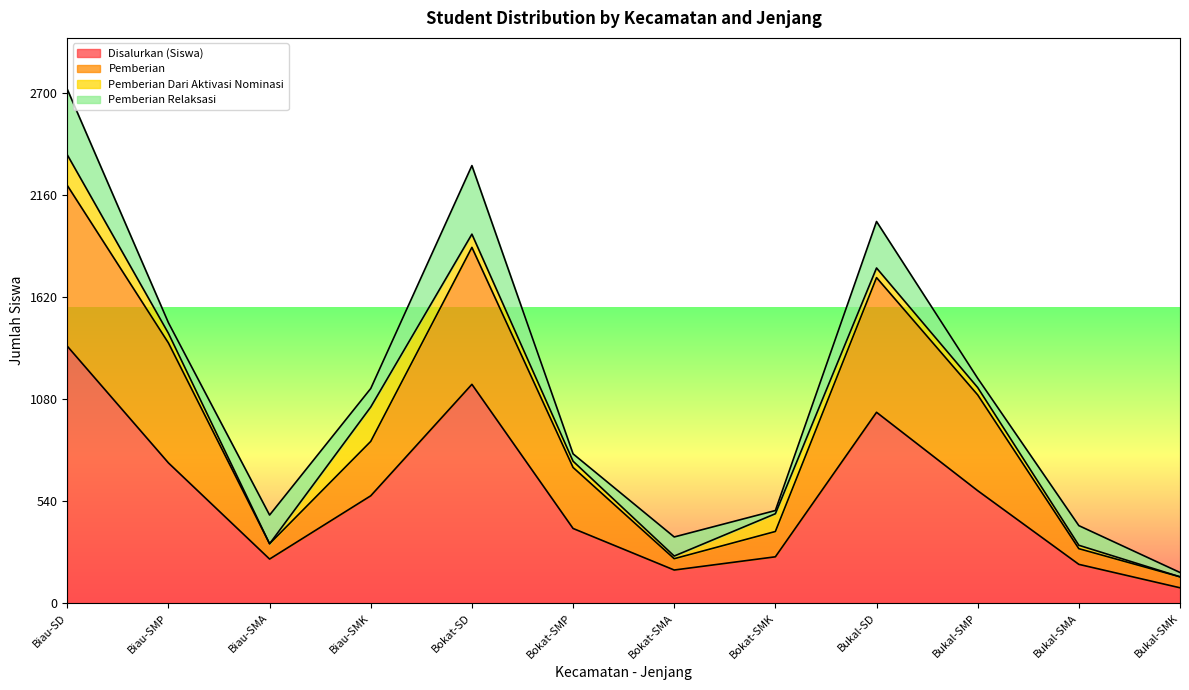

What is the difference between the second highest and second lowest values in the Disalurkan (Siswa) series?

983